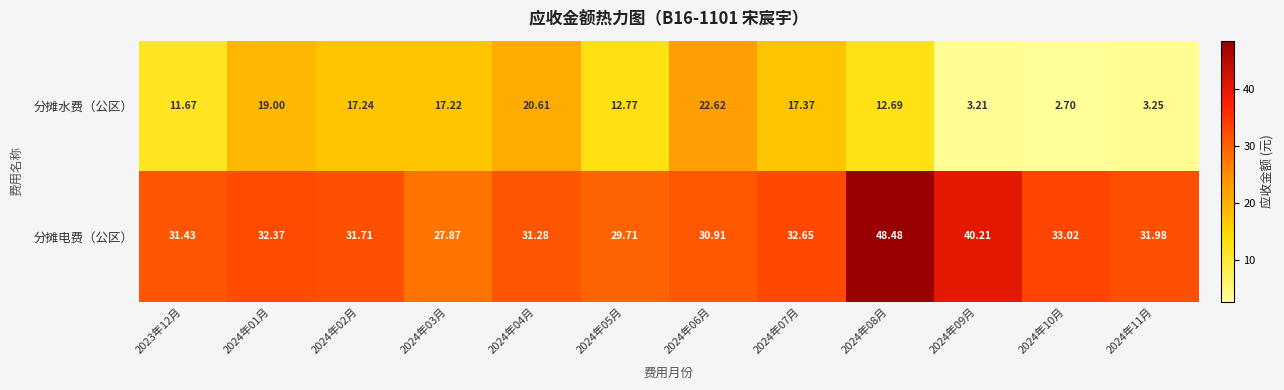

Is the value of 分摊水费（公区） at 2024年02月 greater than the value of 分摊电费（公区） at 2024年11月?

No